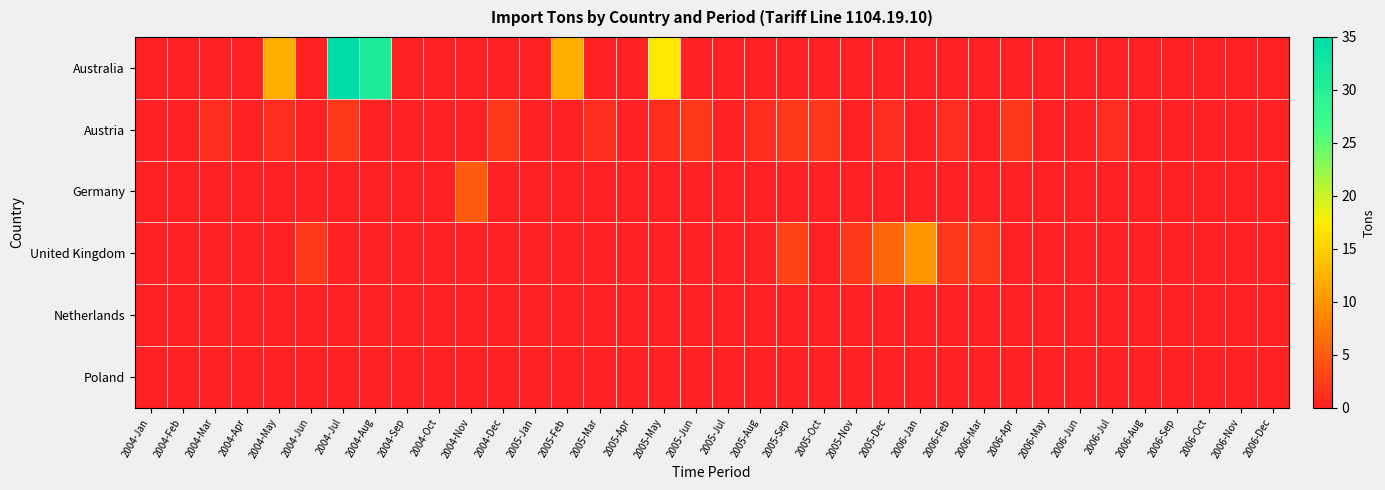

How many data points does each series have?

36